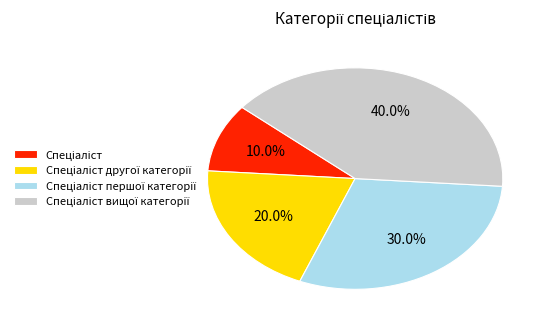

How many slices are in this pie chart?

4